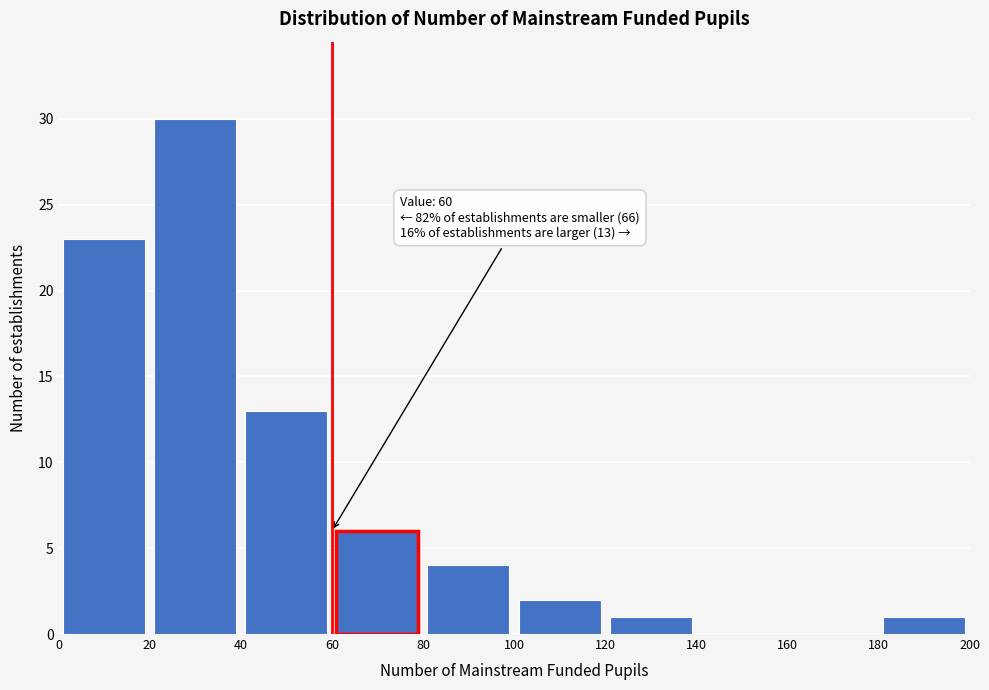

Over which range of the x-axis is the bar tallest?

20 to 40